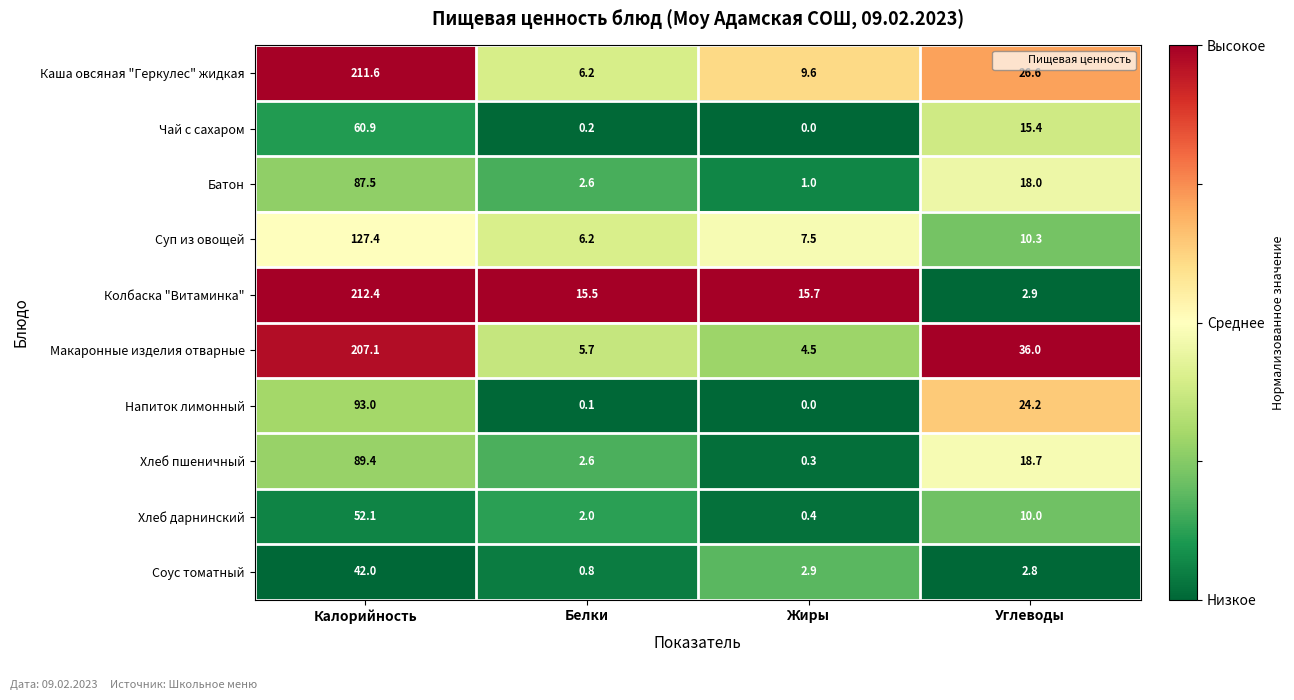

Which category has the highest value in the Напиток лимонный series?

Калорийность